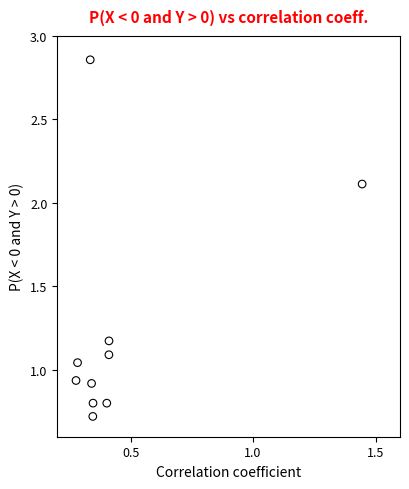

What is the average X value?

0.5